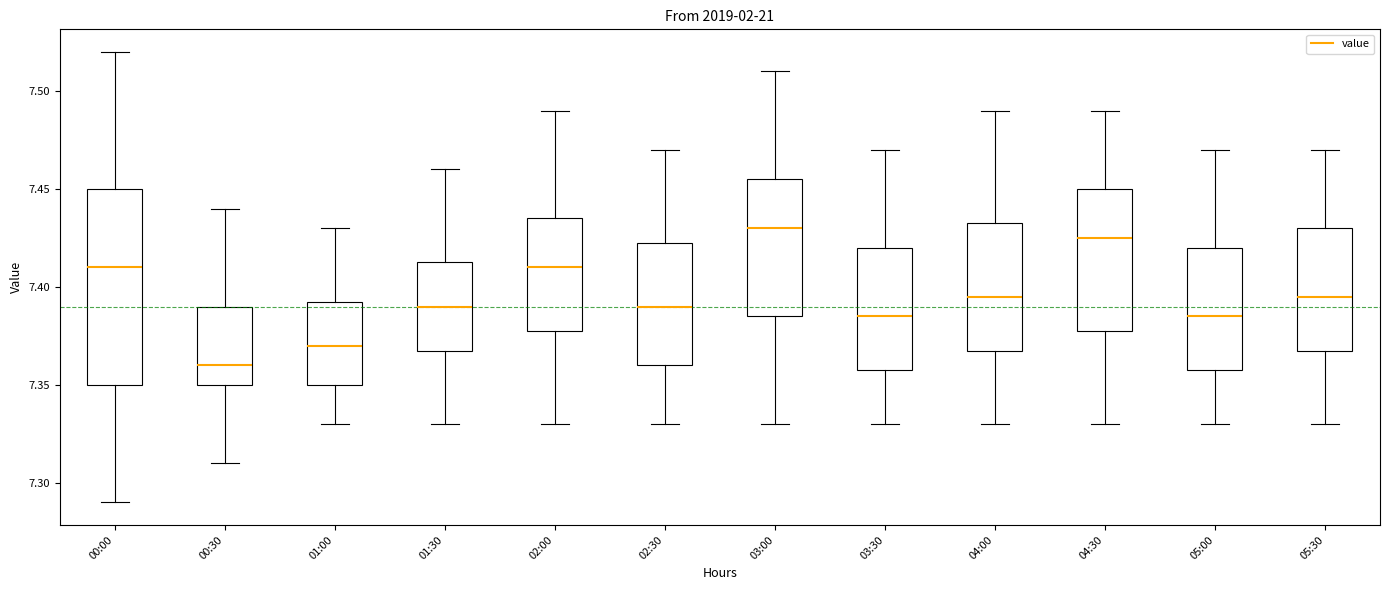

Comparing the boxes themselves (not the whiskers), which one is the tallest?

00:00